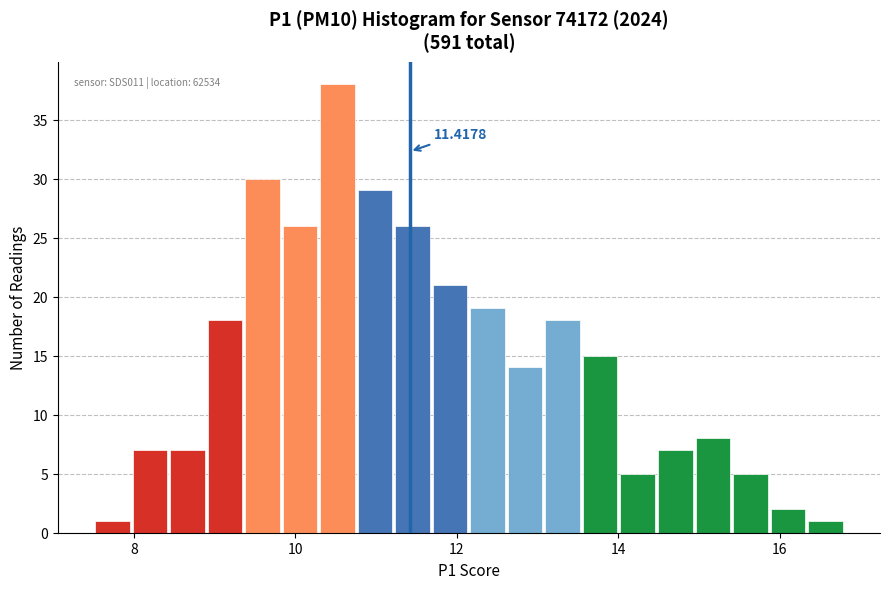

Around what value on the x-axis is the tallest bar? Give the approximate position of its centre, as read against the axis.

10.6